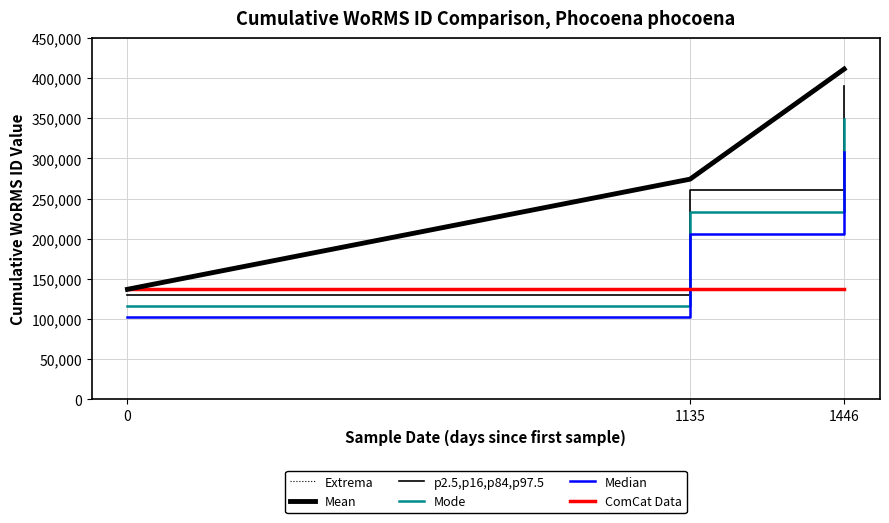

At how many categories does at least one series exceed 280294?

1